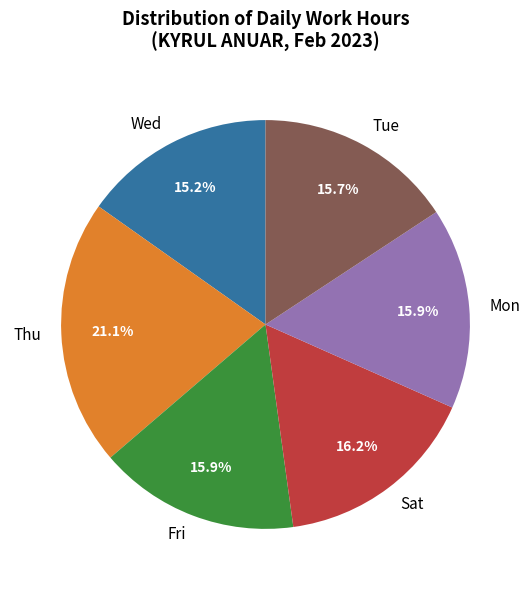

Which slice is the largest?

Thu